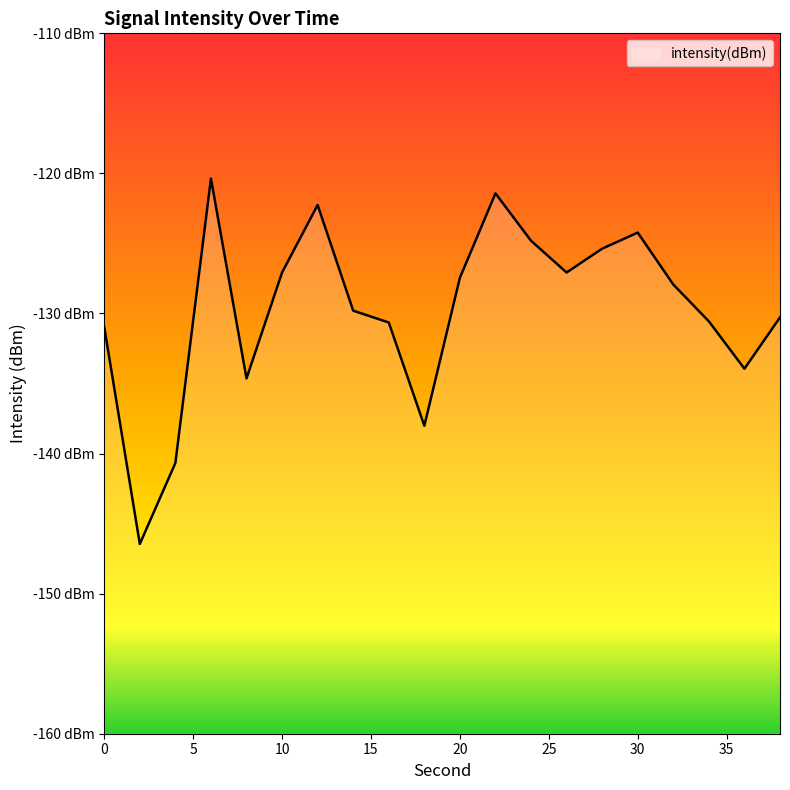

Where is the first local maximum?

6